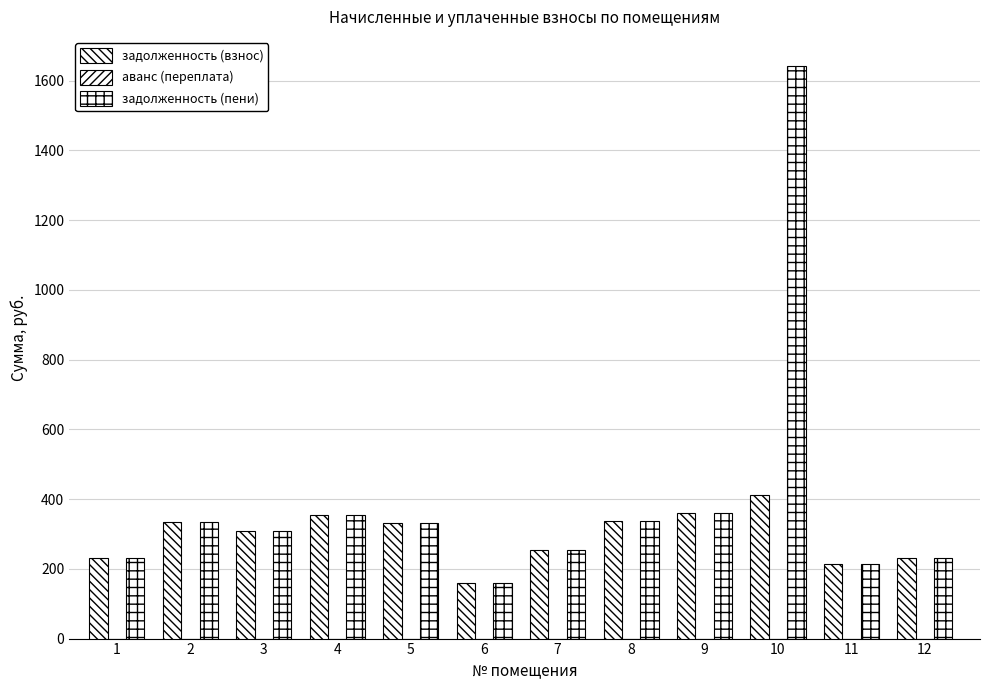

Between 4 and 7, which series saw the biggest shift?

задолженность (взнос)